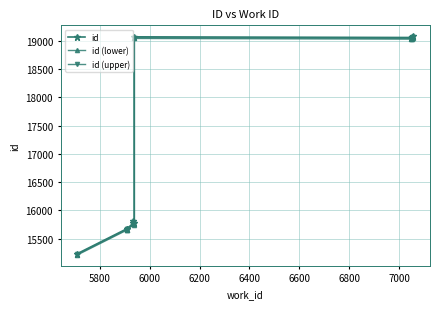

How many categories are shown in the chart?

10